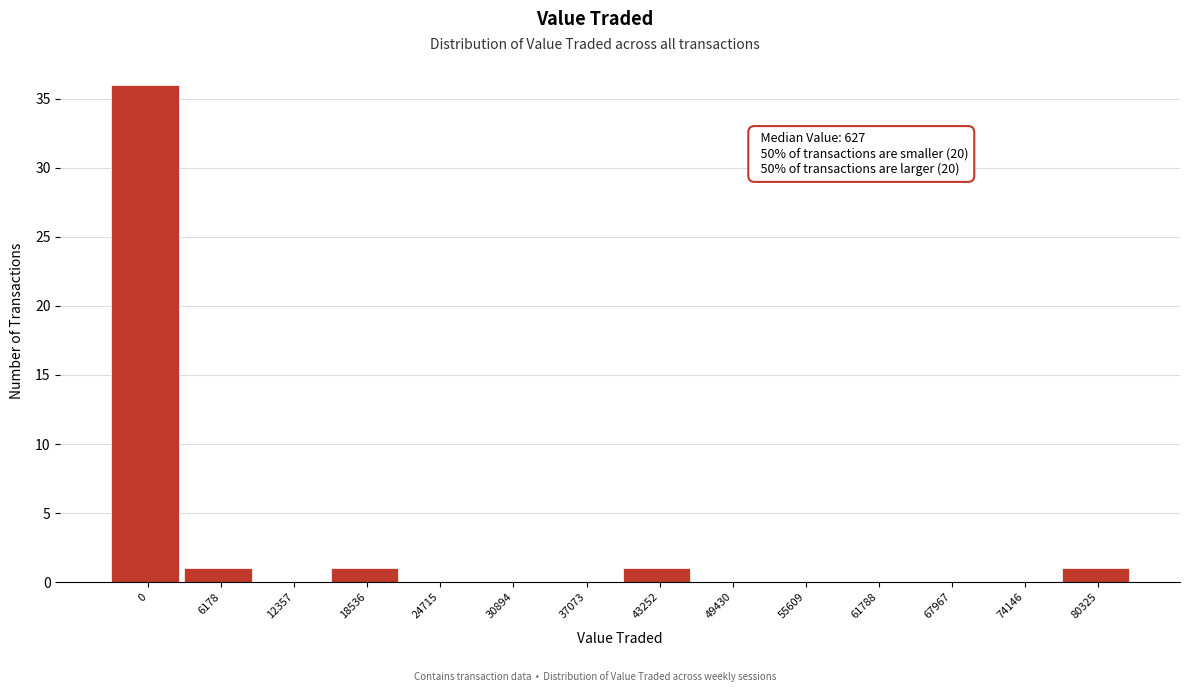

Reading right to left, list all the values displayed in this chart.

80325=1	74146=0	67967=0	61788=0	55609=0	49430=0	43252=1	37073=0	30894=0	24715=0	18536=1	12357=0	6178=1	0=36